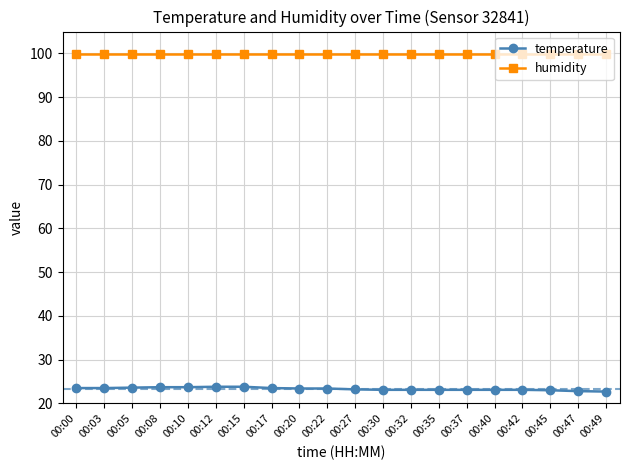

What is the sum of the temperature values at 00:37 and 00:20?

46.5